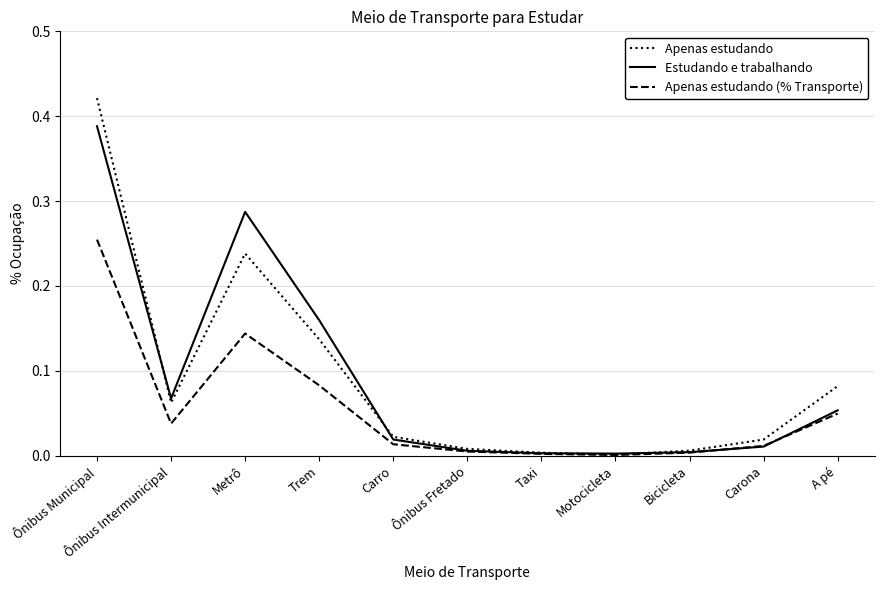

Where is the first local minimum for Apenas estudando?

Ônibus Intermunicipal